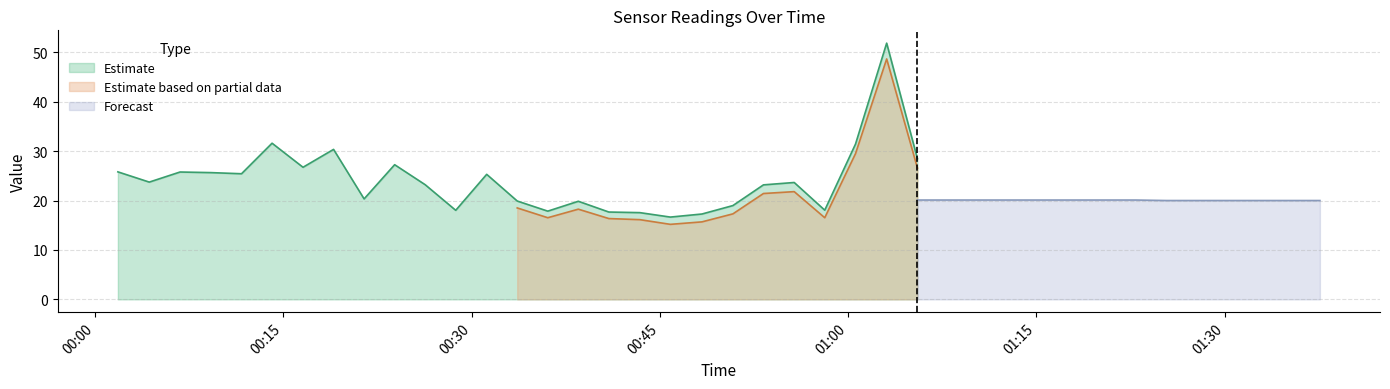

What is the maximum value for Estimate?

51.9